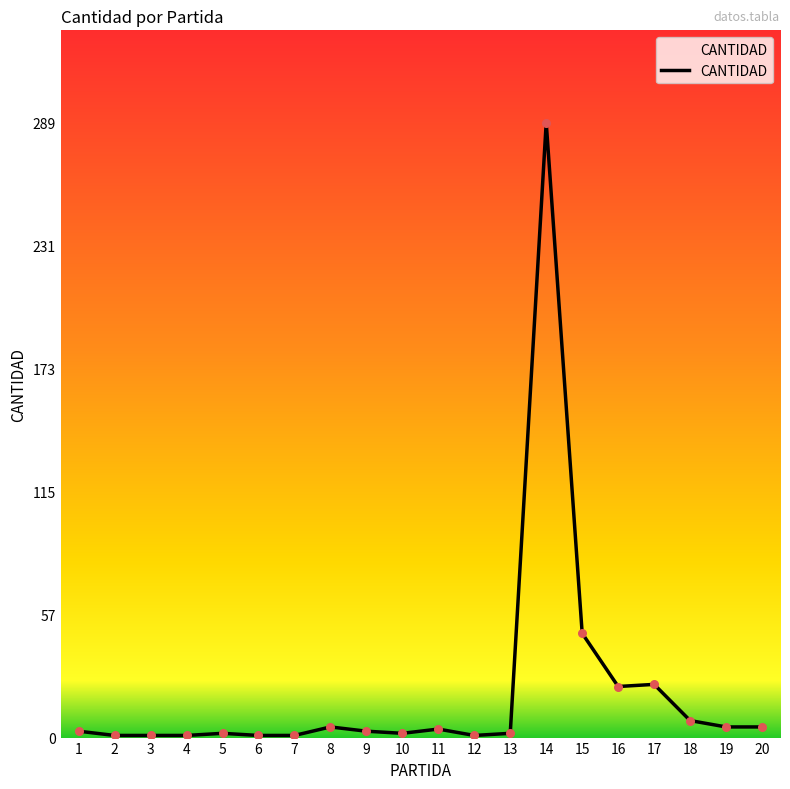

What is the ratio of the value at 20 to the value at 19?

1.0